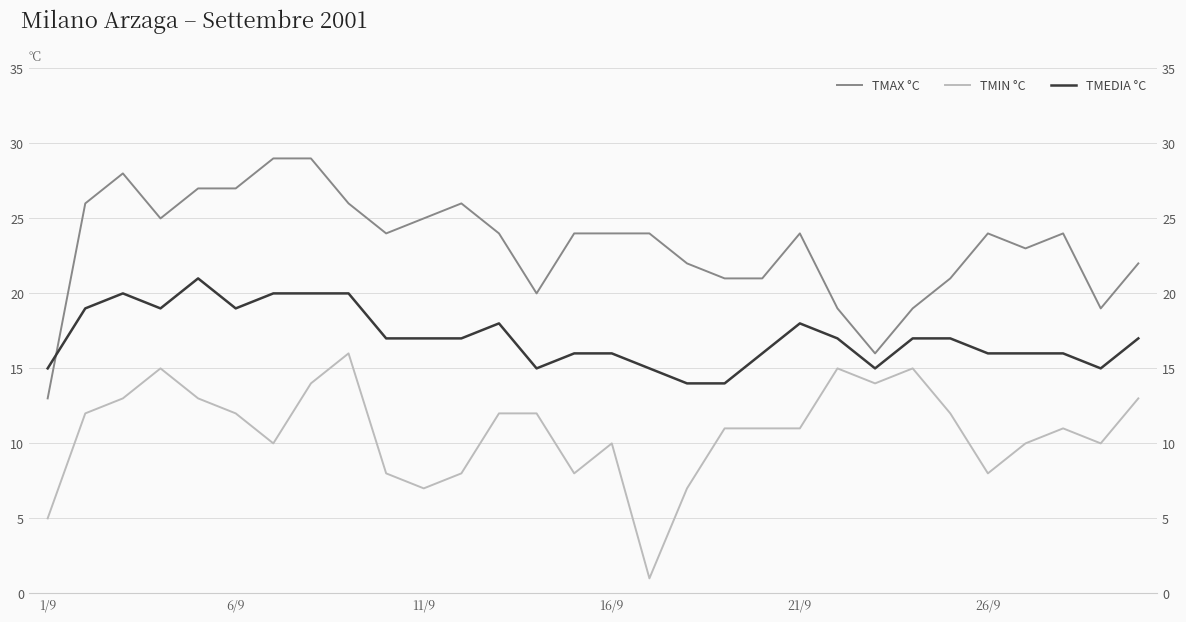

How many values in the TMEDIA °C series exceed 17?

10